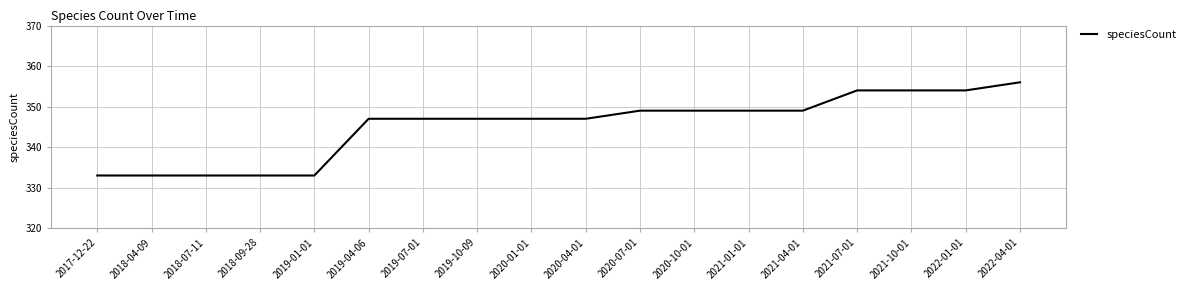

Which category has the highest value across all series?

2022-04-01